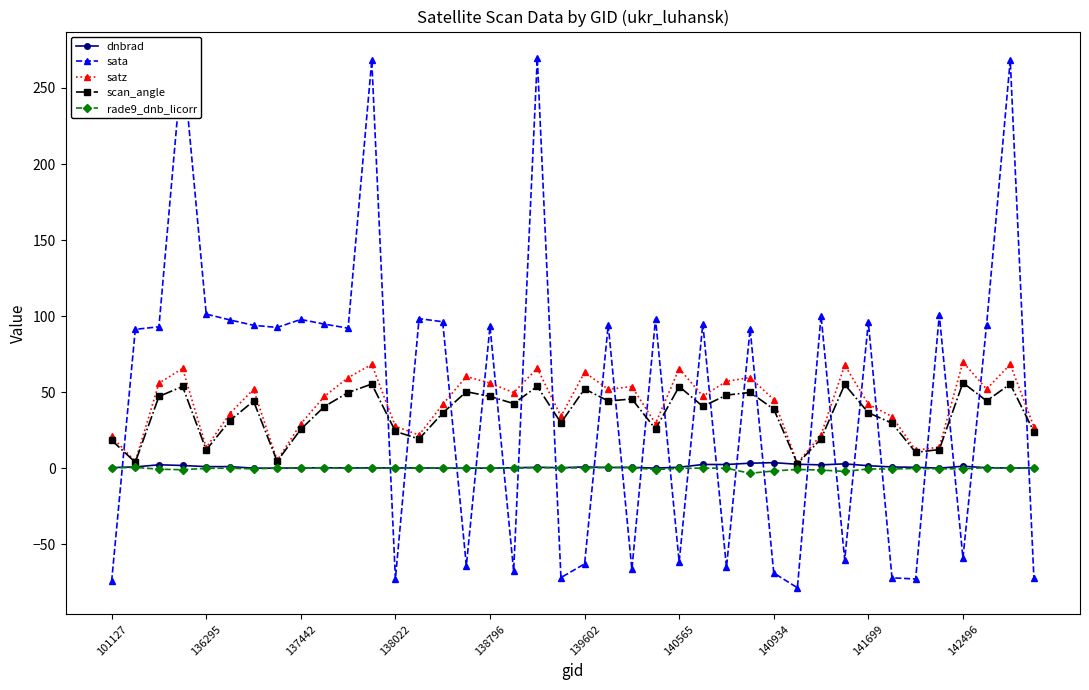

What is the value of the sata point at the 25th from the left?

-61.5